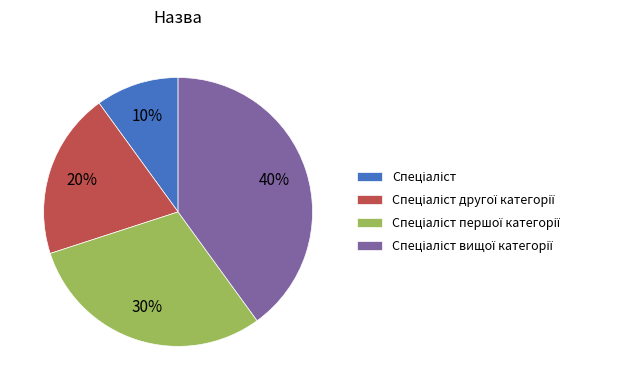

To the nearest percent, what is the difference between the largest and smallest slice percentages?

30%